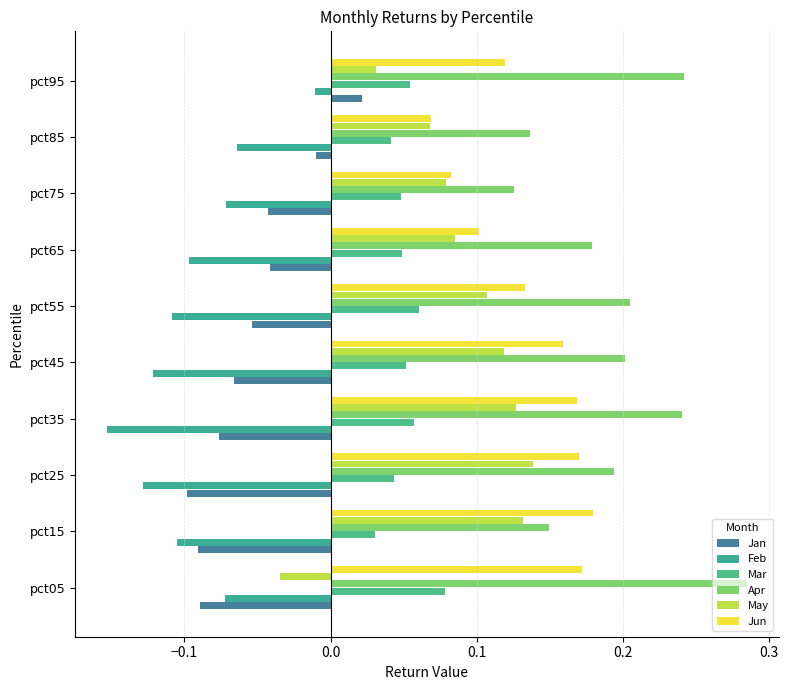

How many categories are shown in the chart?

10